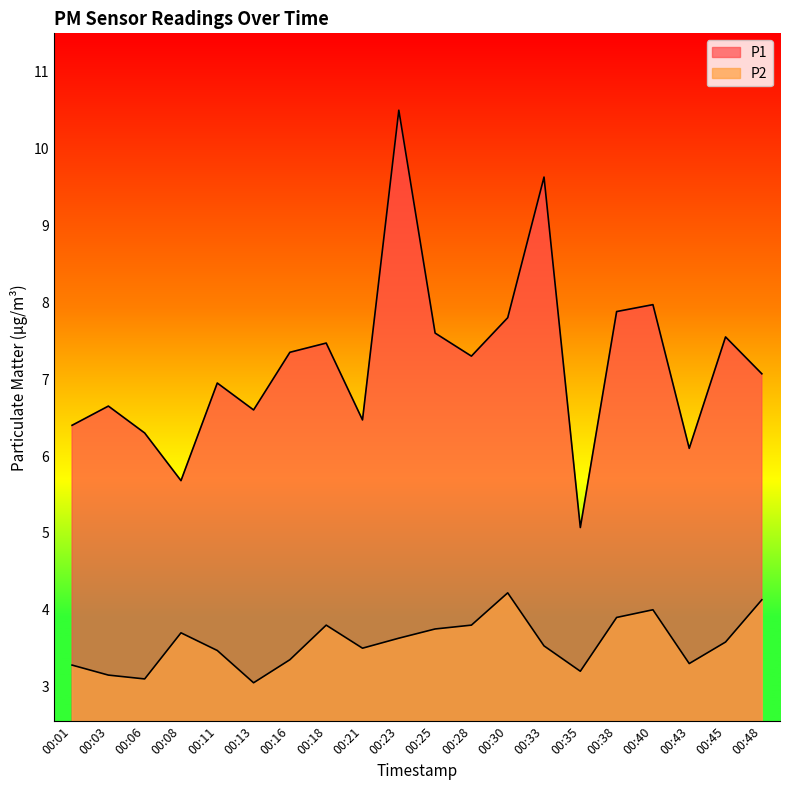

Reading left to right, list all the values displayed in this chart.

P1: 6.4	6.7	6.3	5.7	7.0	6.6	7.3	7.5	6.5	10.5	7.6	7.3	7.8	9.6	5.1	7.9	8.0	6.1	7.5	7.1
P2: 3.3	3.1	3.1	3.7	3.5	3.0	3.4	3.8	3.5	3.6	3.8	3.8	4.2	3.5	3.2	3.9	4.0	3.3	3.6	4.1